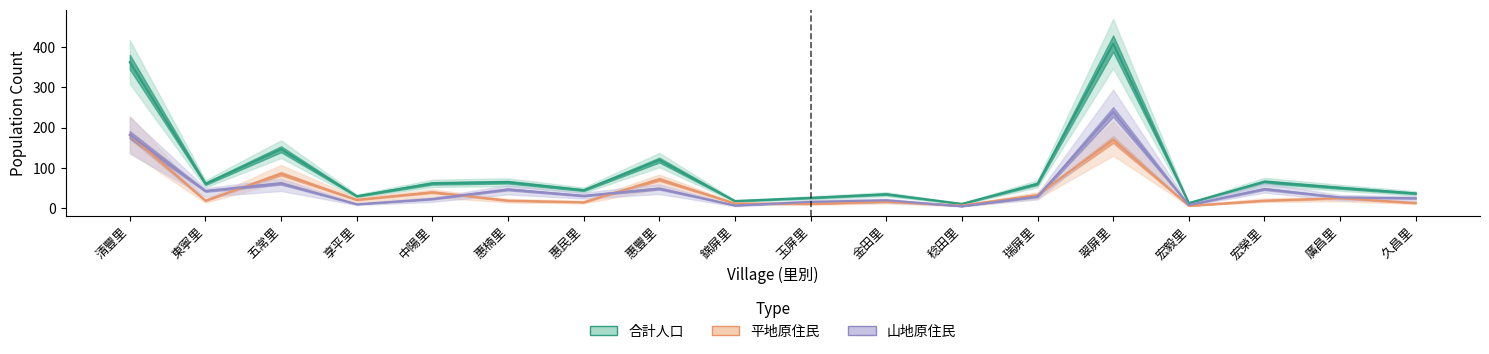

Which has a higher value, 稔田里 or 惠豐里?

惠豐里